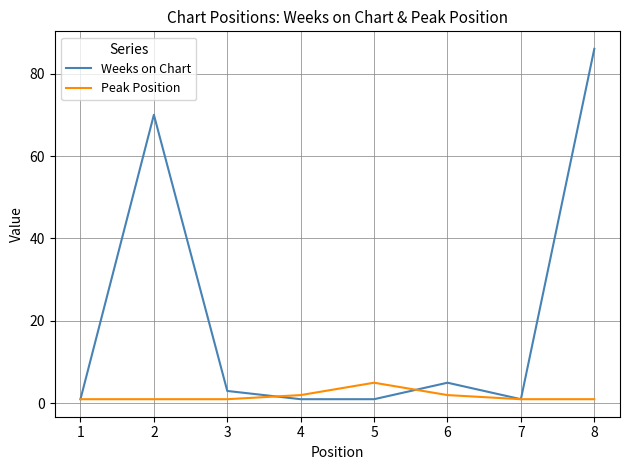

Which series has the widest spread of values?

Weeks on Chart